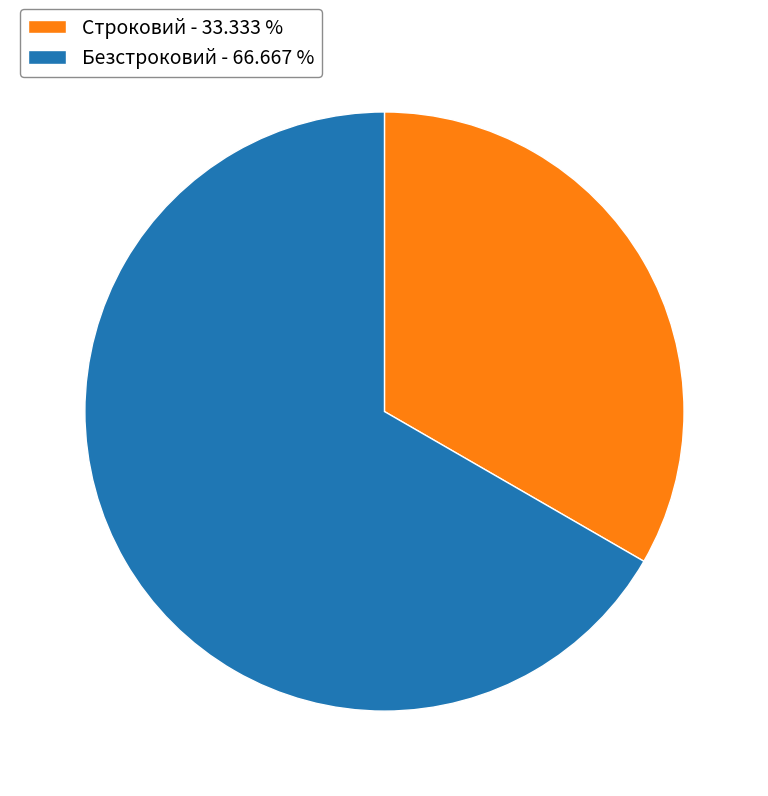

Count the number of slices in the pie.

2